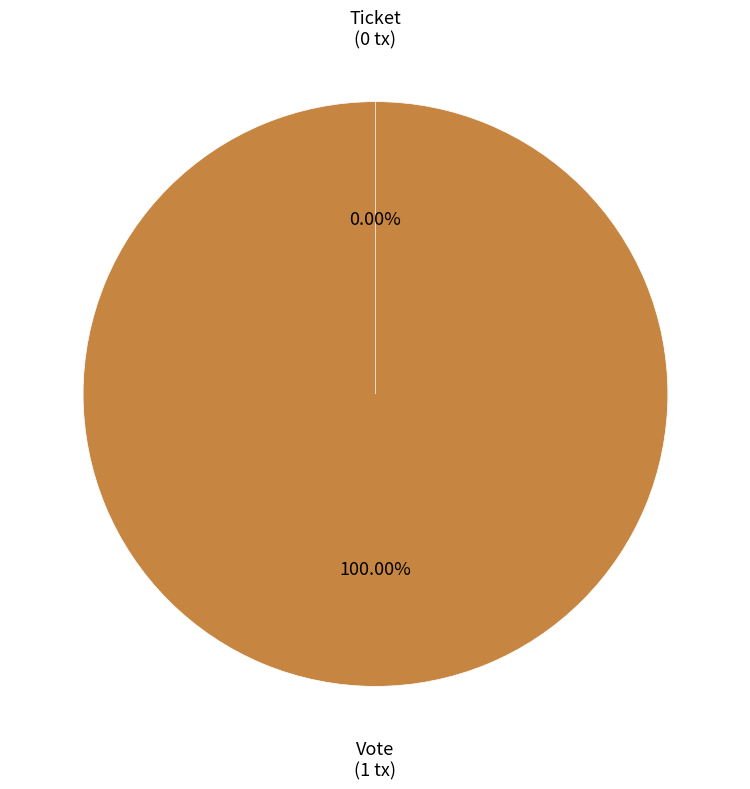

To the nearest percent, what is the average slice percentage?

50%